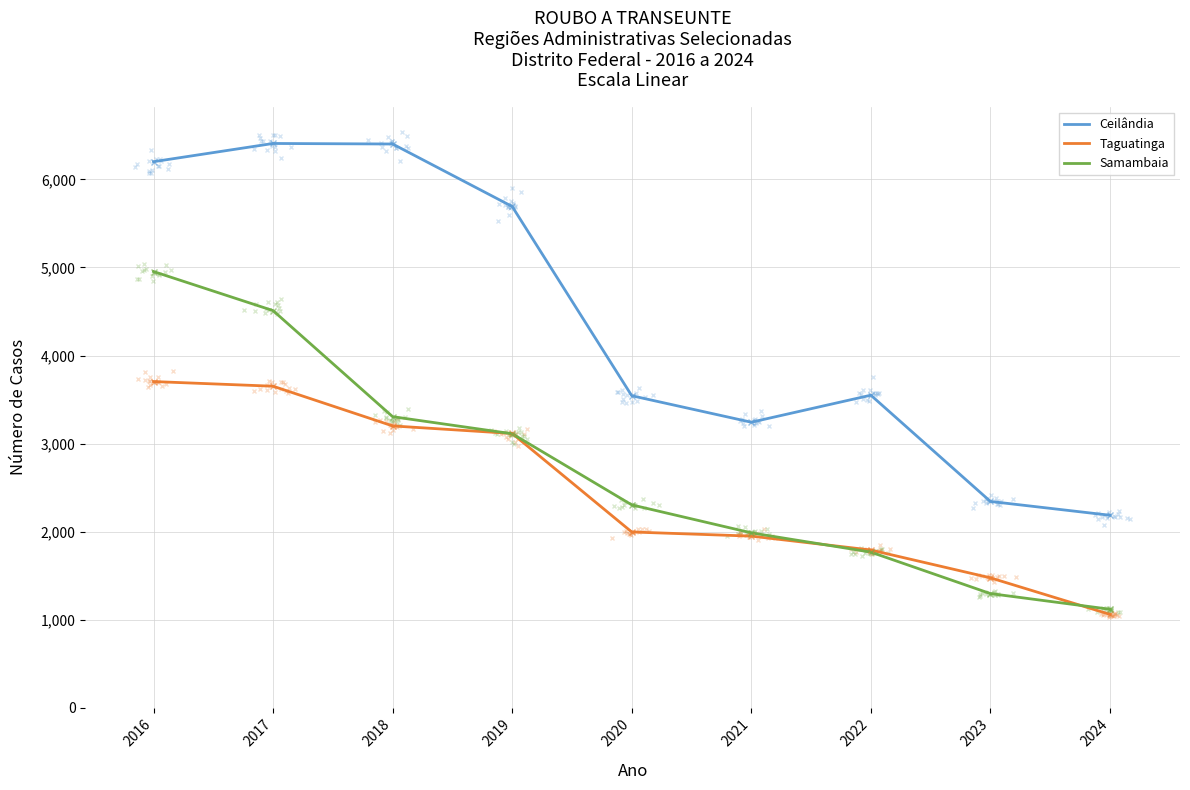

What value does the Samambaia series have at 2021, to the nearest 10?

1980